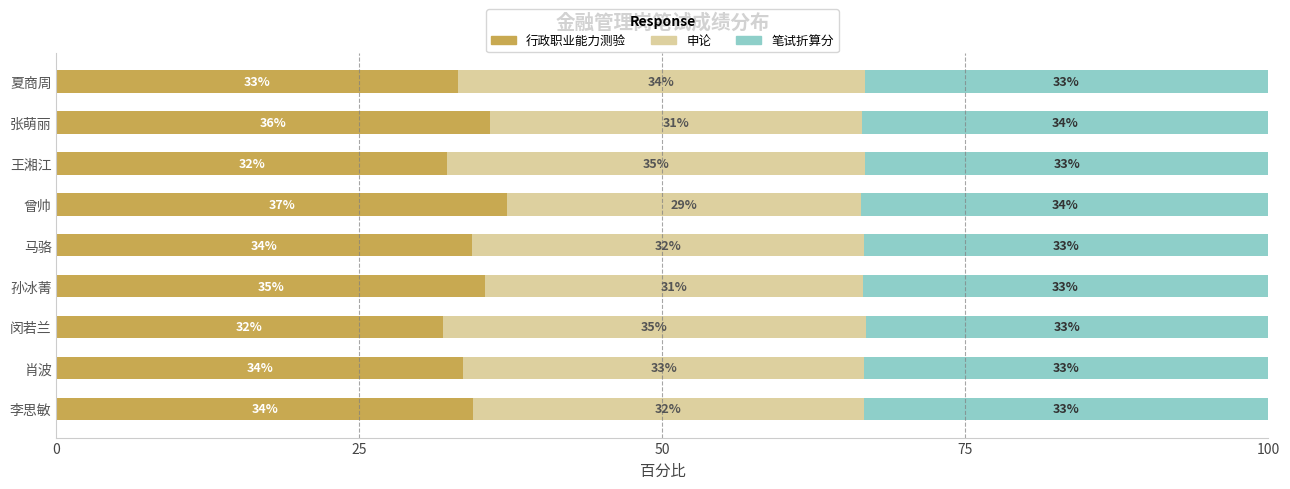

What is the total value across all series at 夏商周?

100.0